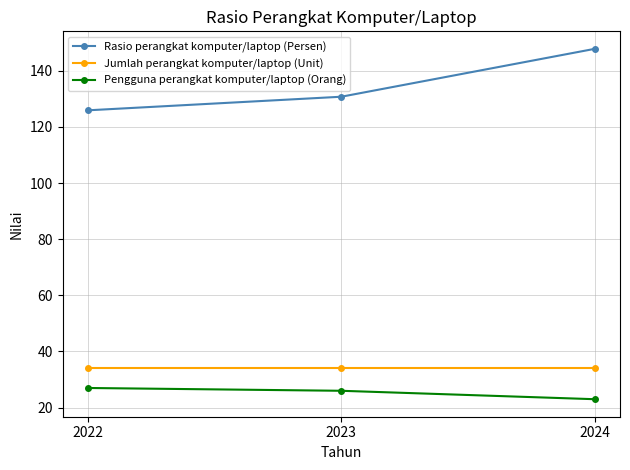

Reading right to left, extract all data points from this chart.

Rasio perangkat komputer/laptop (Persen): 2024=147.8	2023=130.8	2022=125.9
Jumlah perangkat komputer/laptop (Unit): 2024=34.0	2023=34.0	2022=34.0
Pengguna perangkat komputer/laptop (Orang): 2024=23.0	2023=26.0	2022=27.0